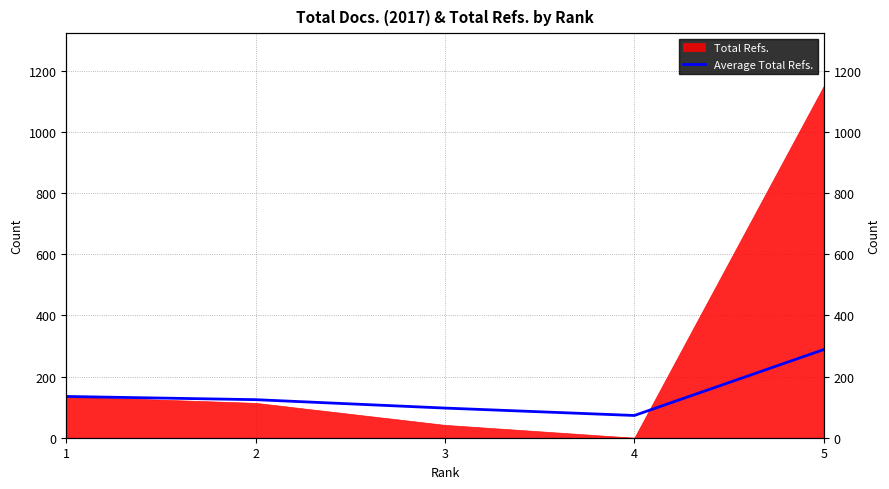

True or false: the data shows 288.4 at 5.

True